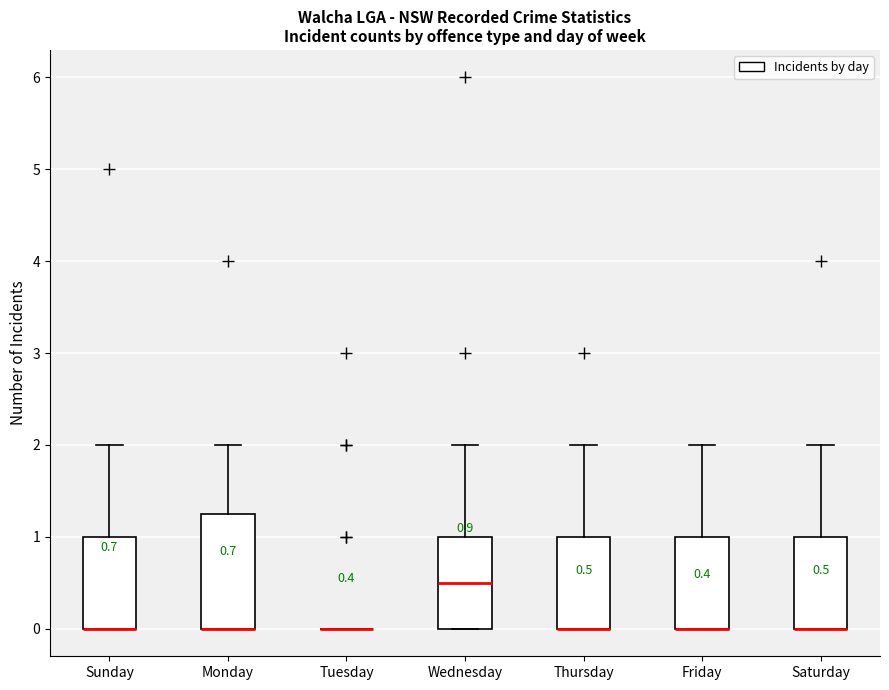

Comparing the boxes themselves (not the whiskers), which one is the tallest?

Monday